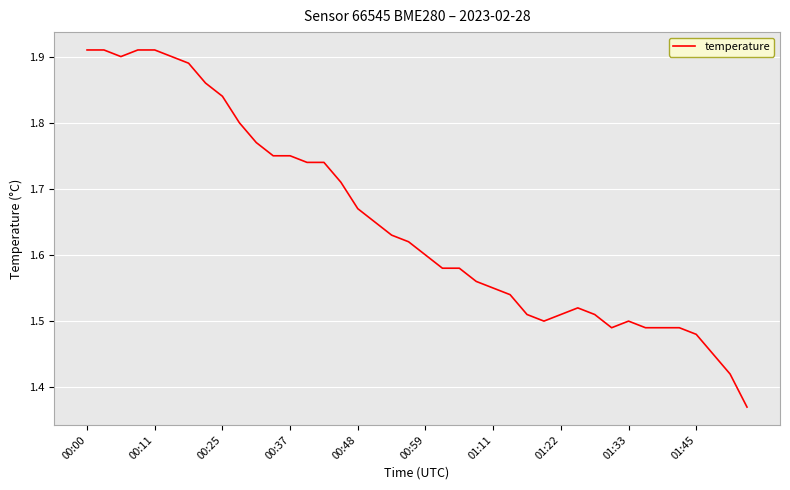

What is the difference between the maximum and minimum values?

0.5